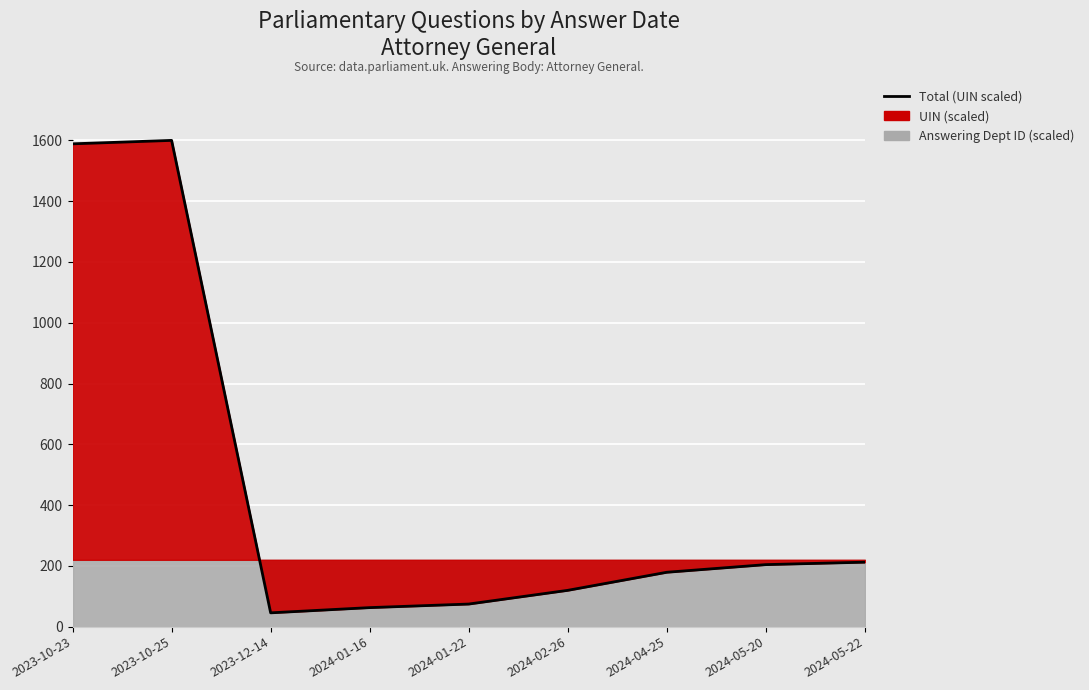

What is the ratio of the value at 2024-05-22 to the value at 2023-10-25?

0.1